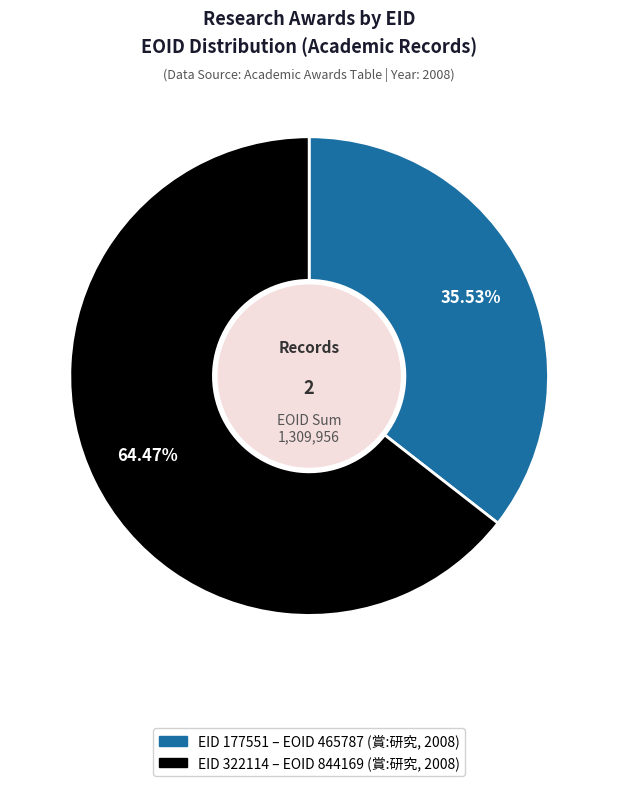

Is there a majority slice in this chart?

Yes